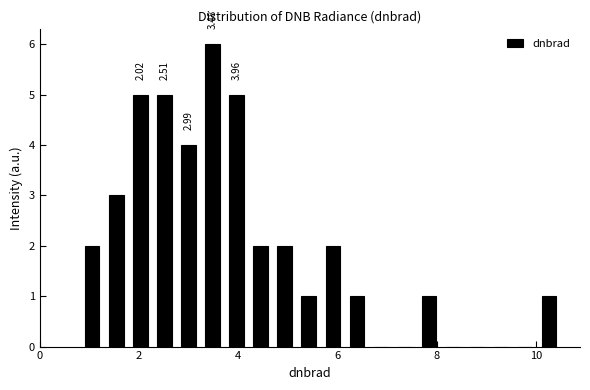

Read against the x-axis, roughly where is the centre of the tallest bar?

3.4